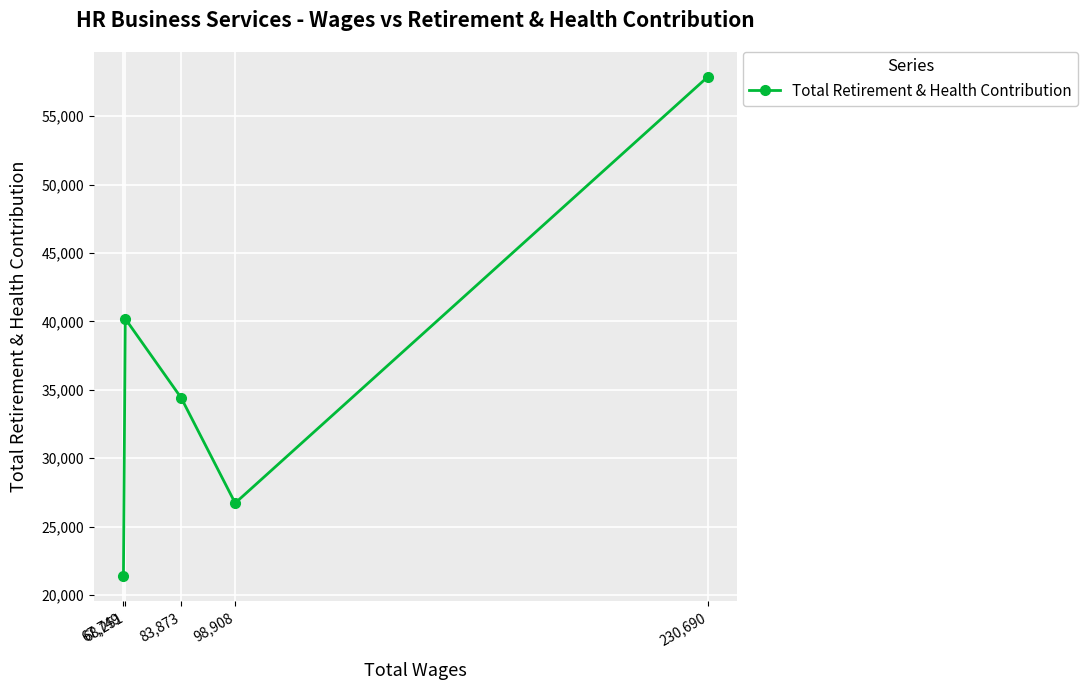

Reading left to right, extract all data points from this chart.

67,749=21370	68,251=40195	83,873=34397	98,908=26714	230,690=57866